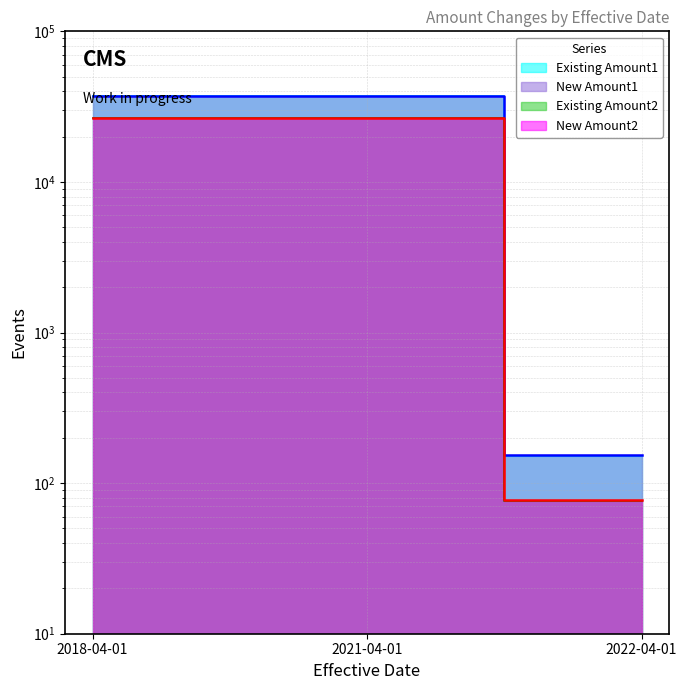

Does the chart display data point markers on the line(s)?

No